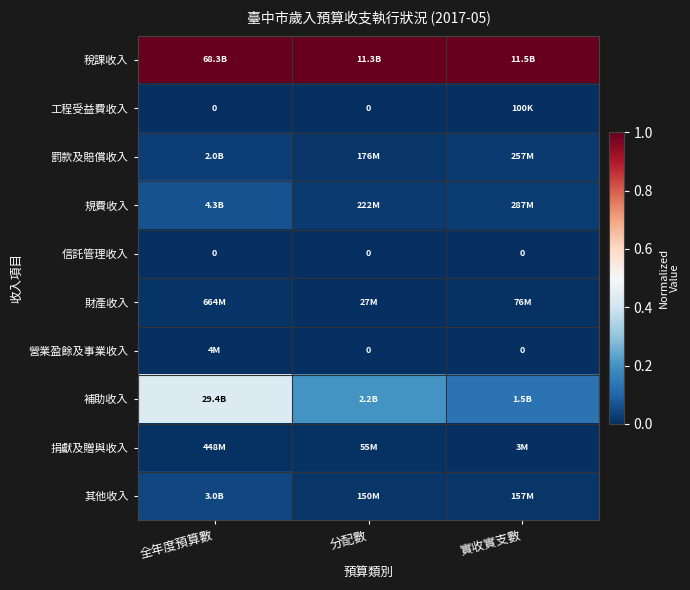

What is the total value across all series at 全年度預算數?

1.6